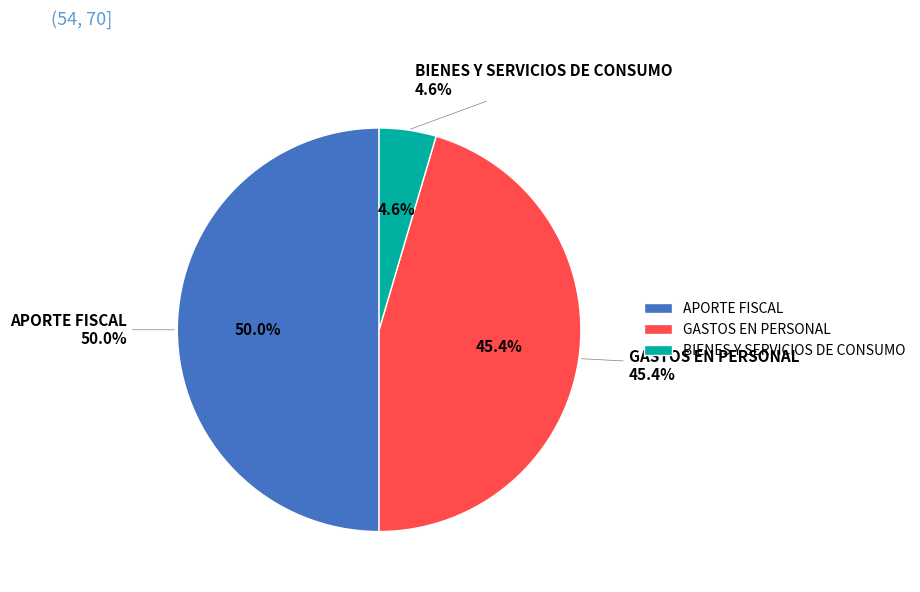

Which has a higher value, APORTE FISCAL or BIENES Y SERVICIOS DE CONSUMO?

APORTE FISCAL